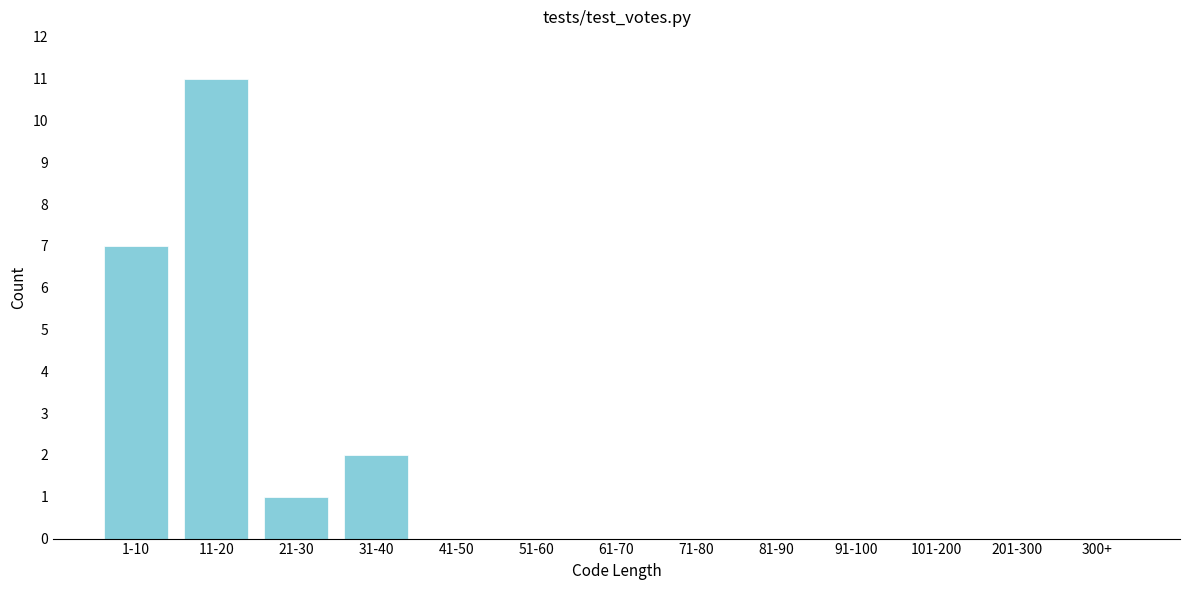

Reading left to right, list all the values displayed in this chart.

1-10=7	11-20=11	21-30=1	31-40=2	41-50=0	51-60=0	61-70=0	71-80=0	81-90=0	91-100=0	101-200=0	201-300=0	300+=0